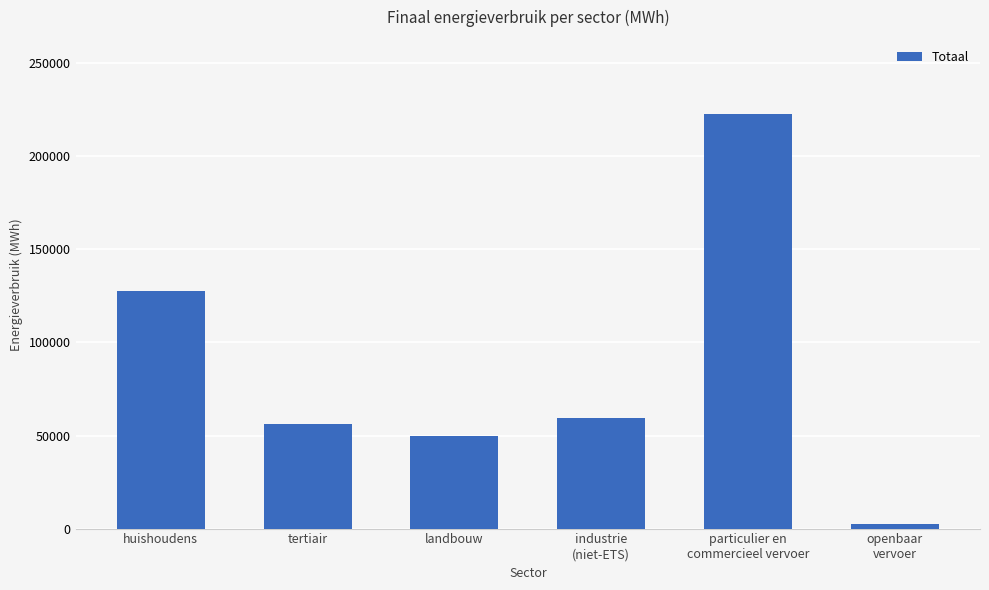

How many bars are there in total?

6